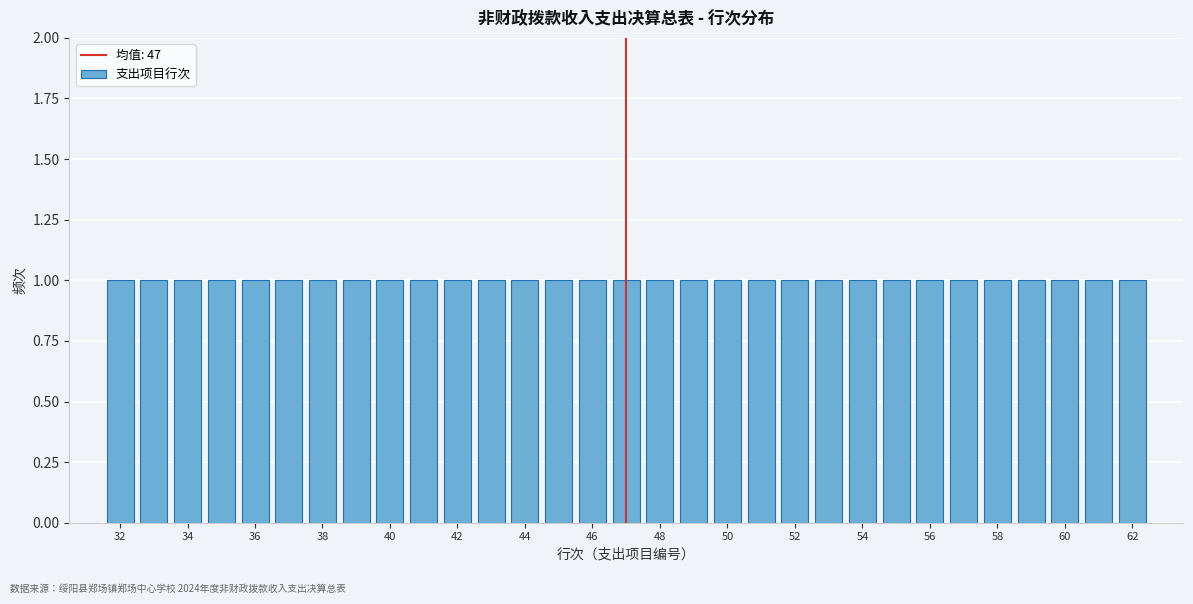

Reading left to right, list every bar in this chart as the range it spans on the x-axis followed by its height. Neither the bar edges nor the heights are printed on the chart, so give them approximately, as read against the axes.

30.5 to 31.5: 0
31.5 to 32.5: 1
32.5 to 33.5: 1
33.5 to 34.5: 1
34.5 to 35.5: 1
35.5 to 36.5: 1
36.5 to 37.5: 1
37.5 to 38.5: 1
38.5 to 39.5: 1
39.5 to 40.5: 1
40.5 to 41.5: 1
41.5 to 42.5: 1
42.5 to 43.5: 1
43.5 to 44.5: 1
44.5 to 45.5: 1
45.5 to 46.5: 1
46.5 to 47.5: 1
47.5 to 48.5: 1
48.5 to 49.5: 1
49.5 to 50.5: 1
50.5 to 51.5: 1
51.5 to 52.5: 1
52.5 to 53.5: 1
53.5 to 54.5: 1
54.5 to 55.5: 1
55.5 to 56.5: 1
56.5 to 57.5: 1
57.5 to 58.5: 1
58.5 to 59.5: 1
59.5 to 60.5: 1
60.5 to 61.5: 1
61.5 to 62.5: 1